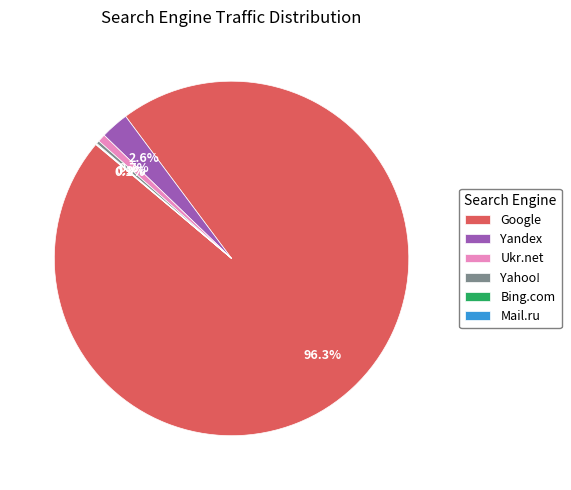

What is the total percentage of Yandex and Ukr.net?

3.3%